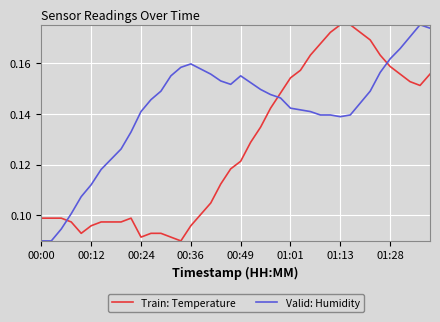

Which series has the largest total across all categories?

Valid: Humidity